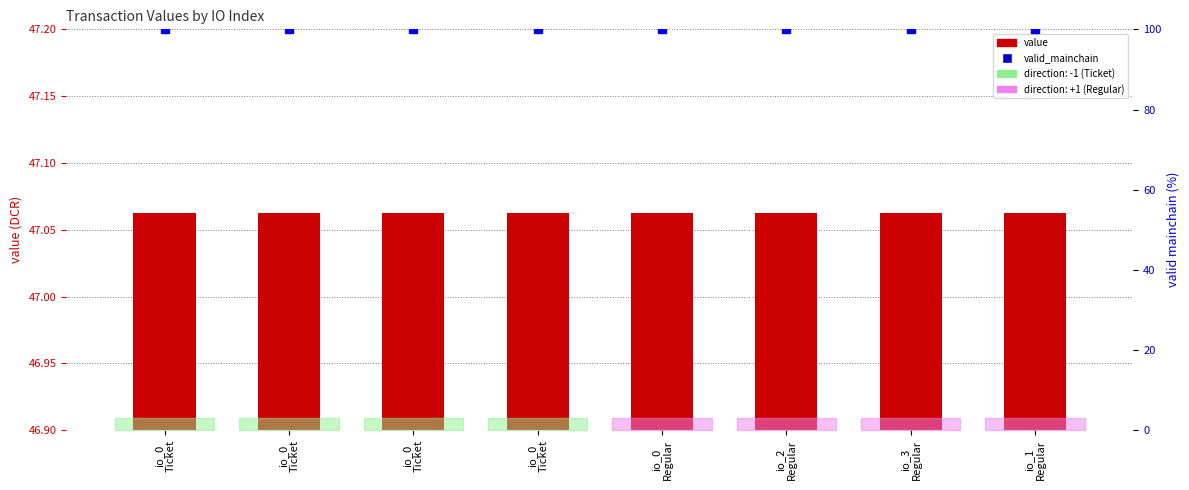

List the series in order of their peak value, lowest first.

value, valid_mainchain (%)